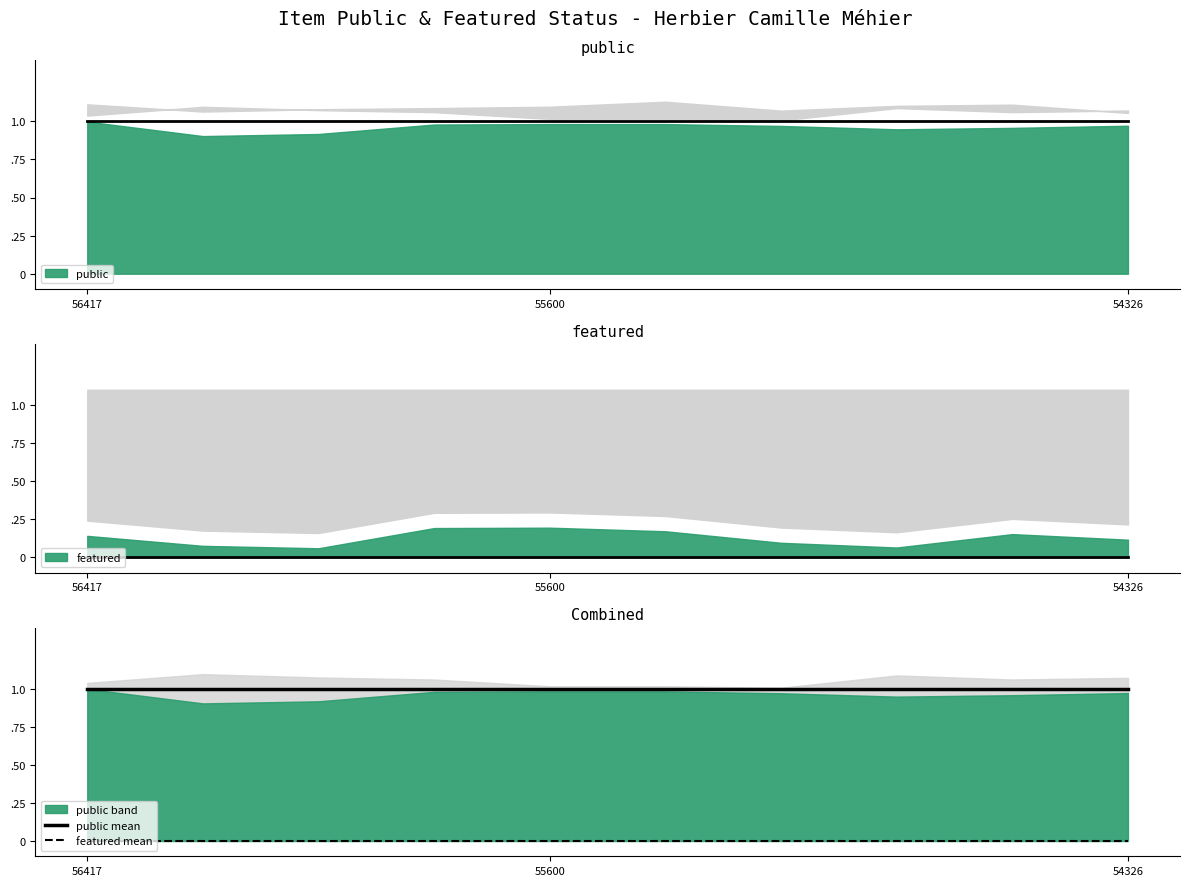

List the series in order of their overall mean, lowest first.

featured mean, public mean